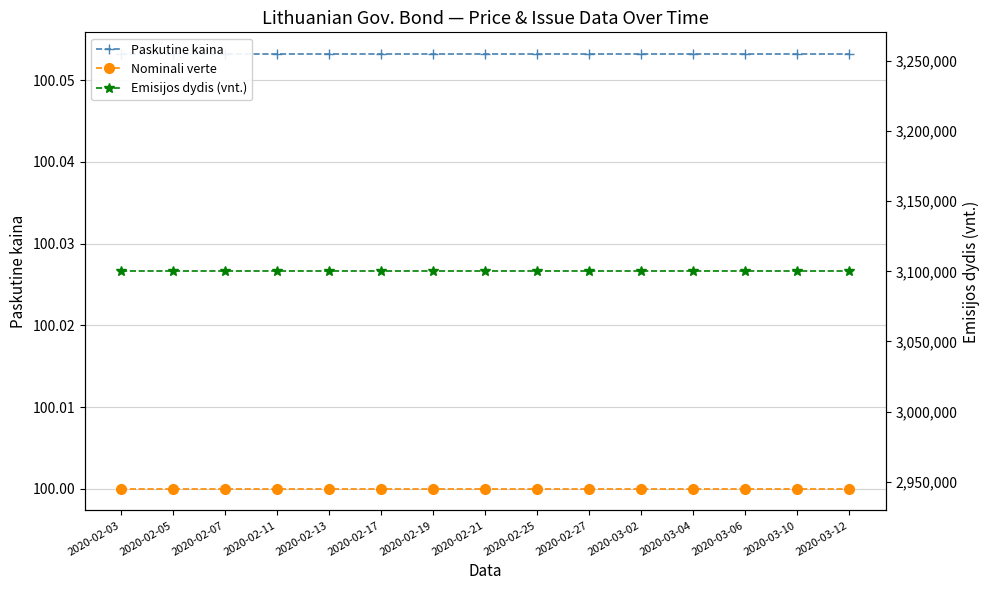

True or false: Paskutine kaina has a value of 100.1 at 2020-02-03.

True